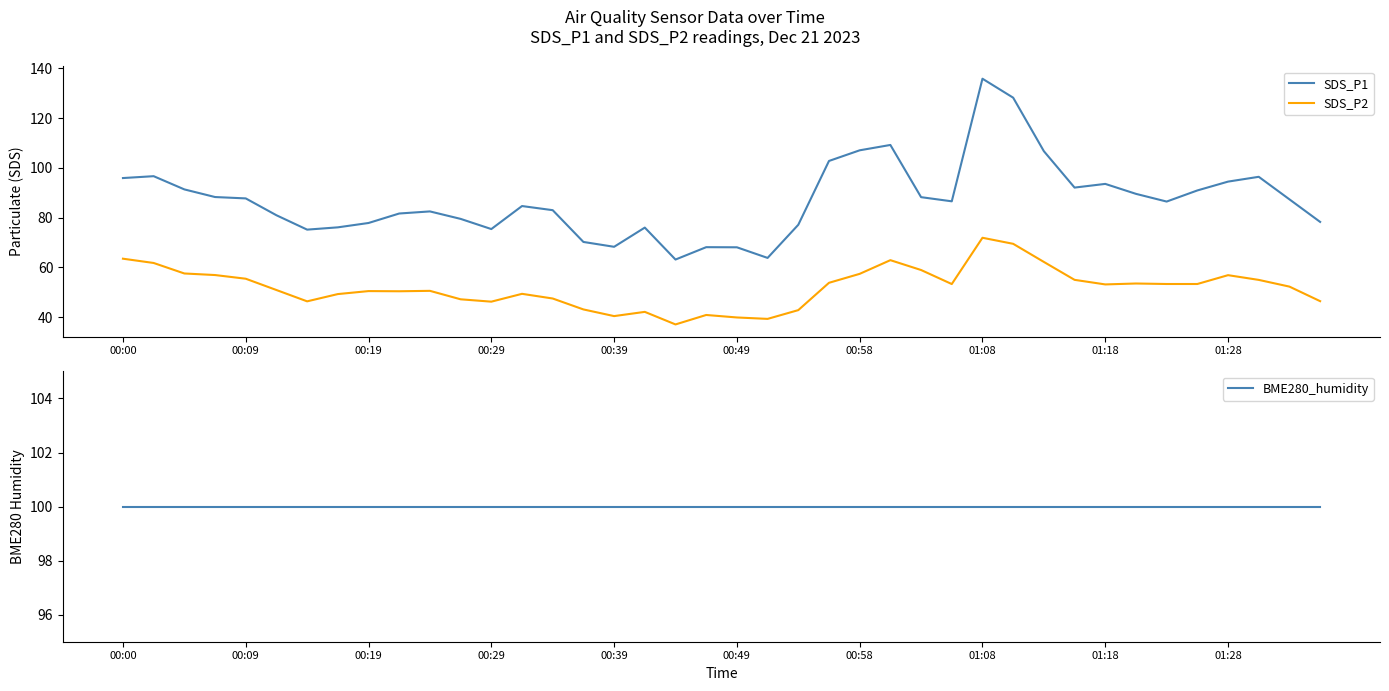

What is the smallest value displayed?

37.0